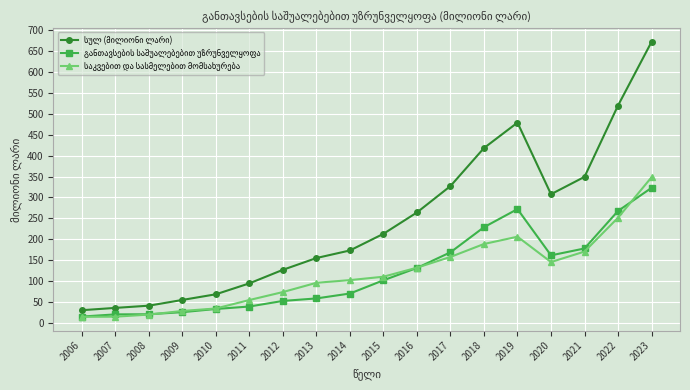

What is the spread (max minus min) of values at 2011?

55.3